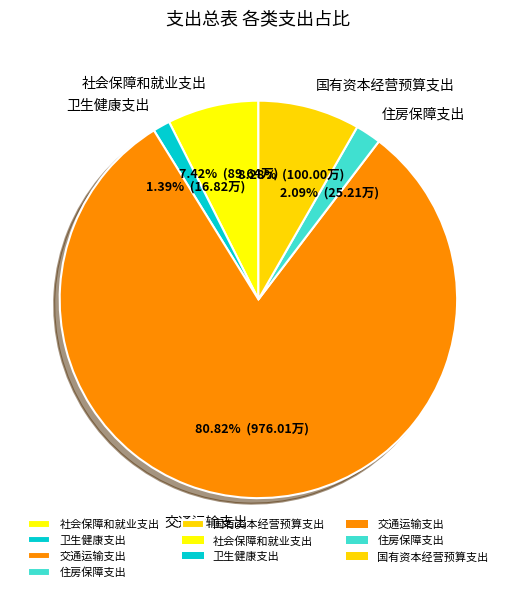

To the nearest percent, what is the combined percentage of 交通运输支出 and 卫生健康支出?

82%